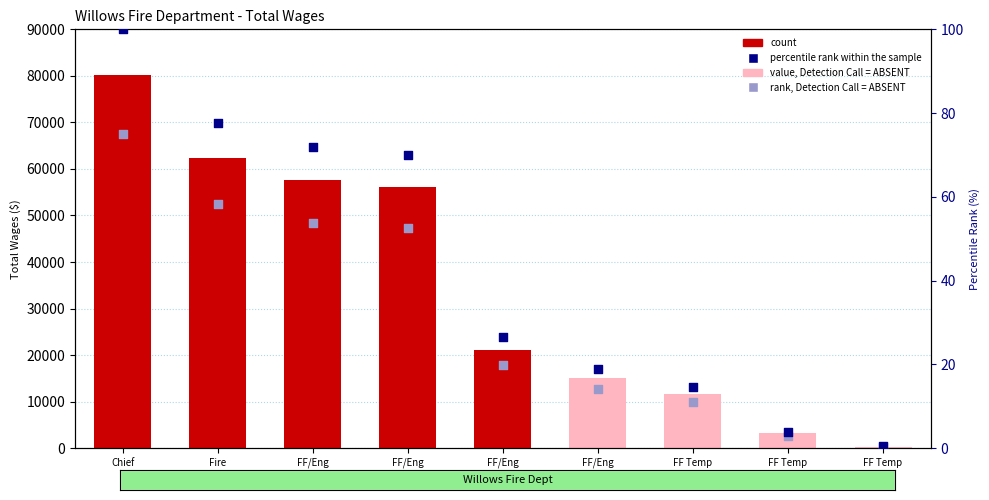

What is the change in value from Chief to FF Temp #2?

-96.0